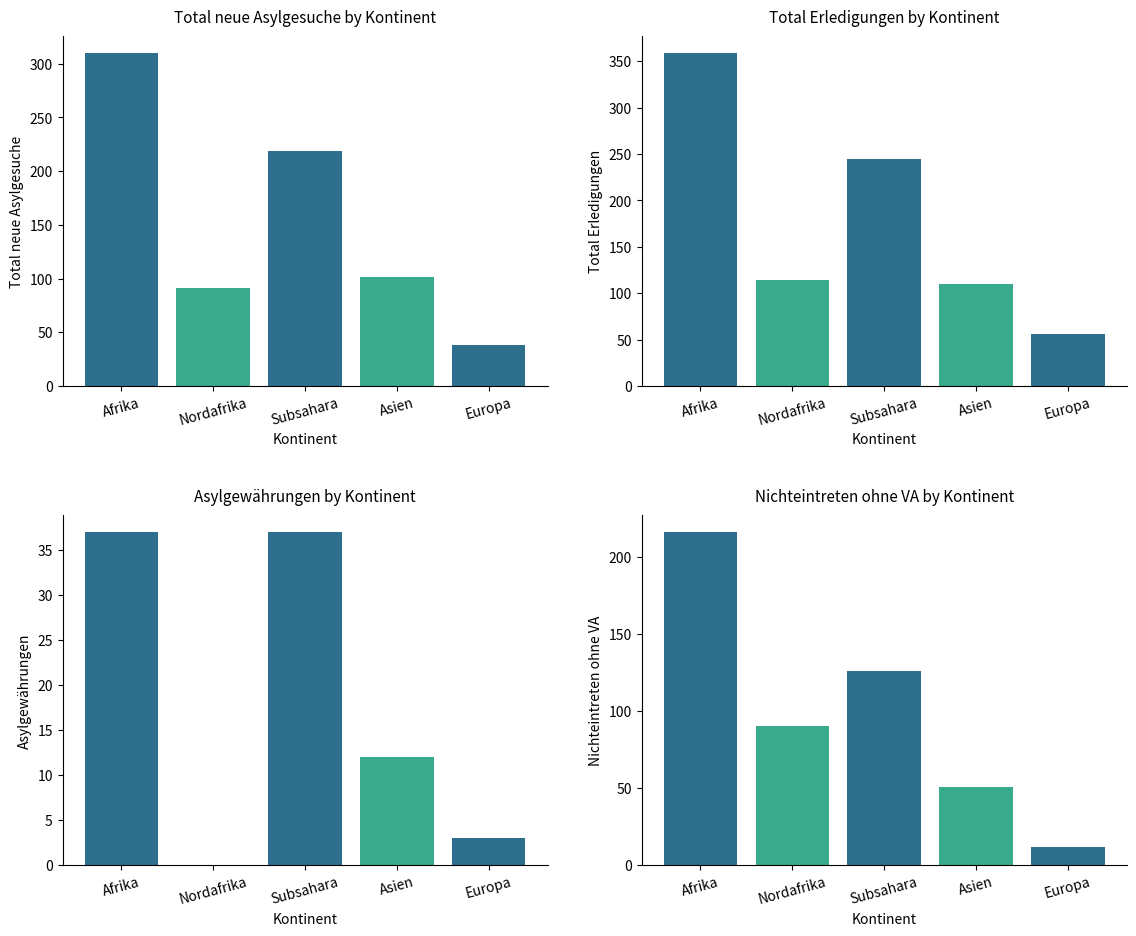

What position from the left is Subsahara?

3